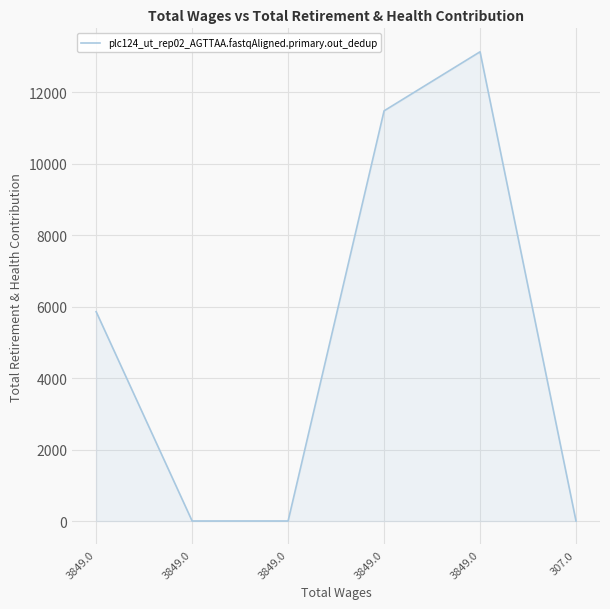

True or false: the data shows 0 at 307.0.

True